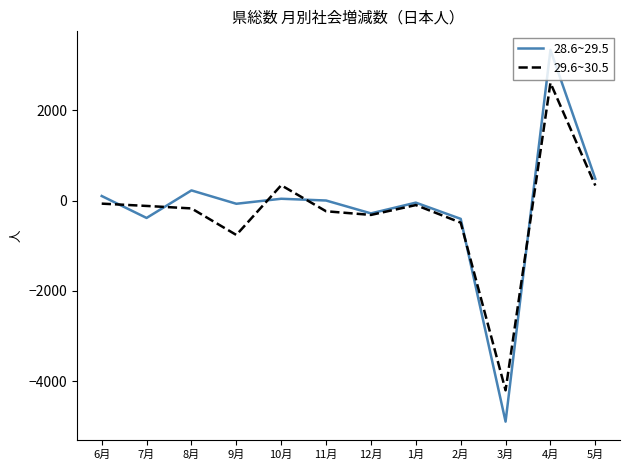

At which category is the sum across all series the highest?

4月